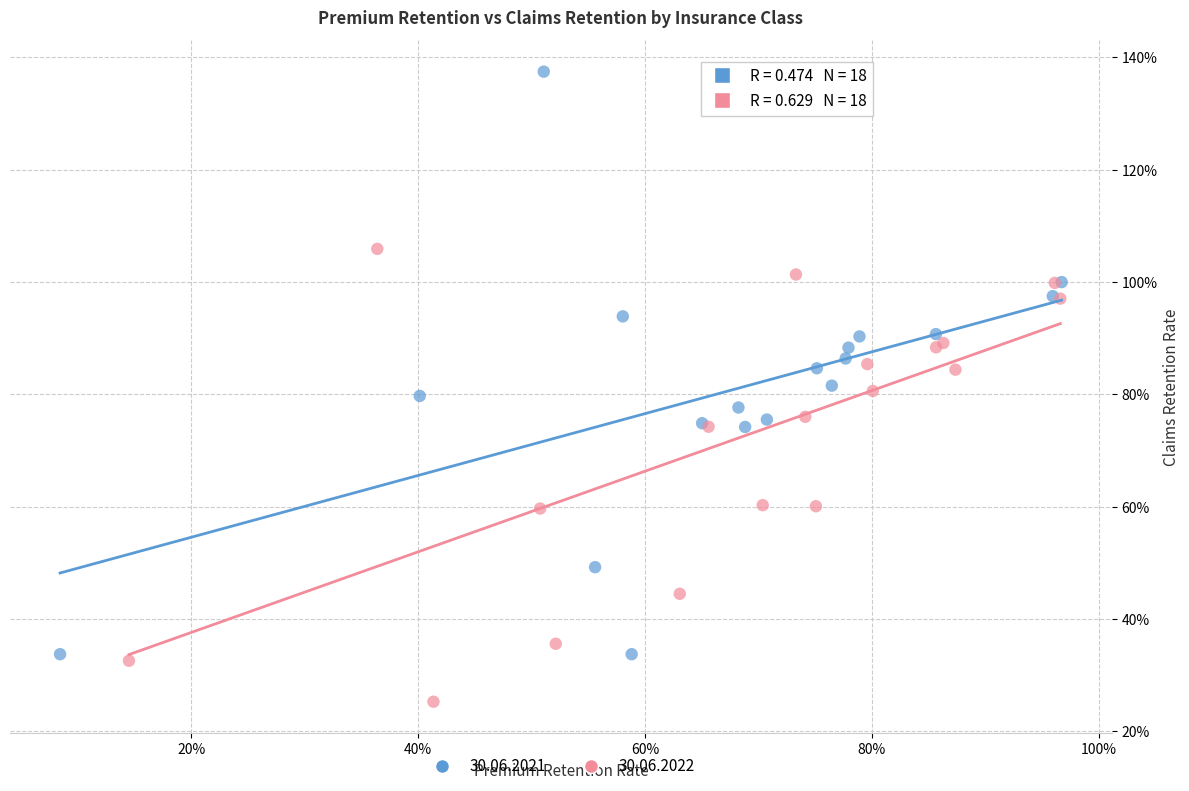

What are all the series names shown in the legend?

30.06.2021, 30.06.2022